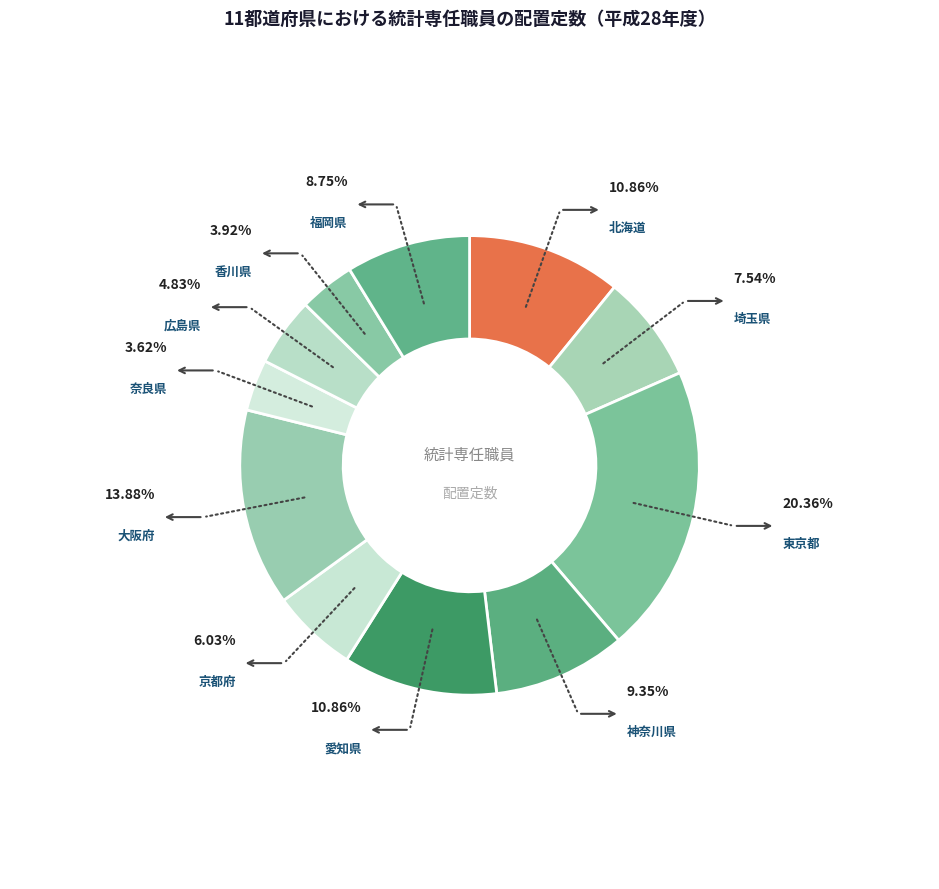

True or false: 大阪府 accounts for 14% of the total.

True